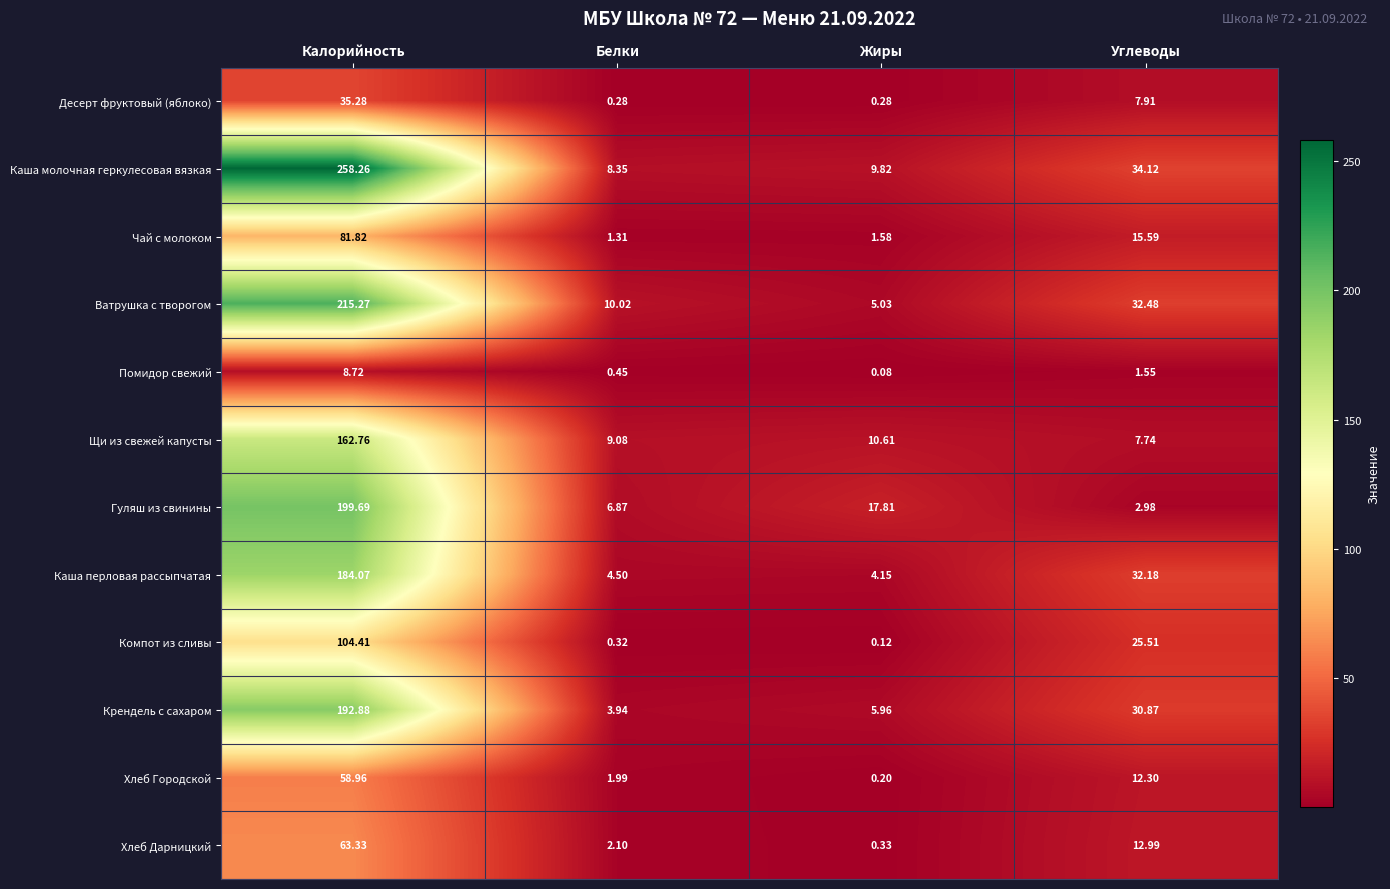

List the labels in order of Чай с молоком value, largest first.

Калорийность, Углеводы, Жиры, Белки